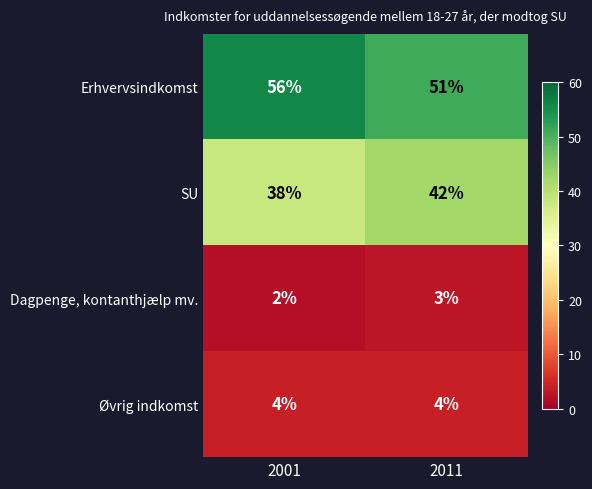

What value does the Erhvervsindkomst series have at 2001?

56